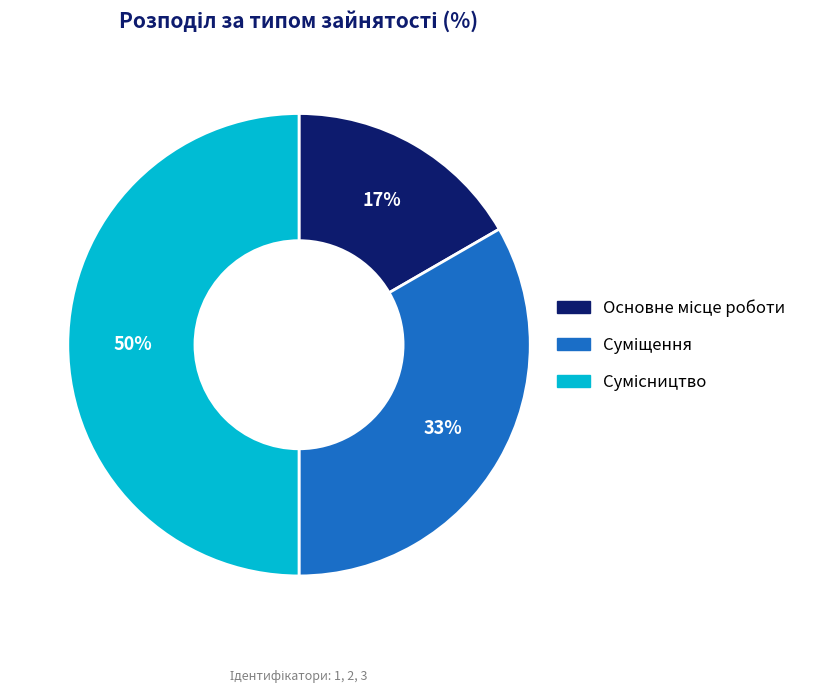

To the nearest percent, what is the difference between the largest and smallest slice percentages?

33%